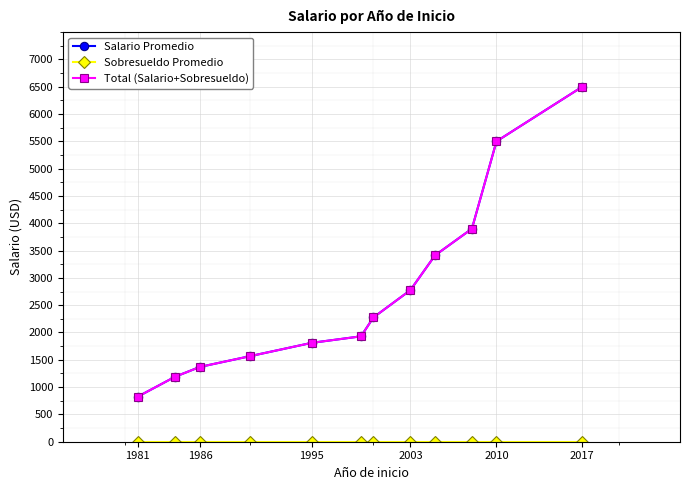

Does the chart have visible grid lines?

Yes